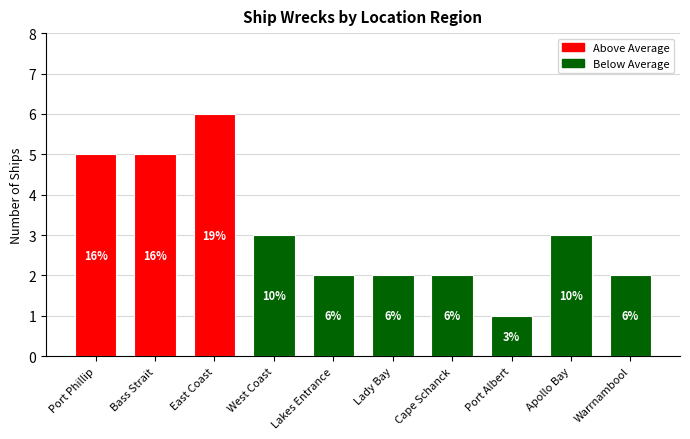

At which label does the data first exceed 3?

Port Phillip